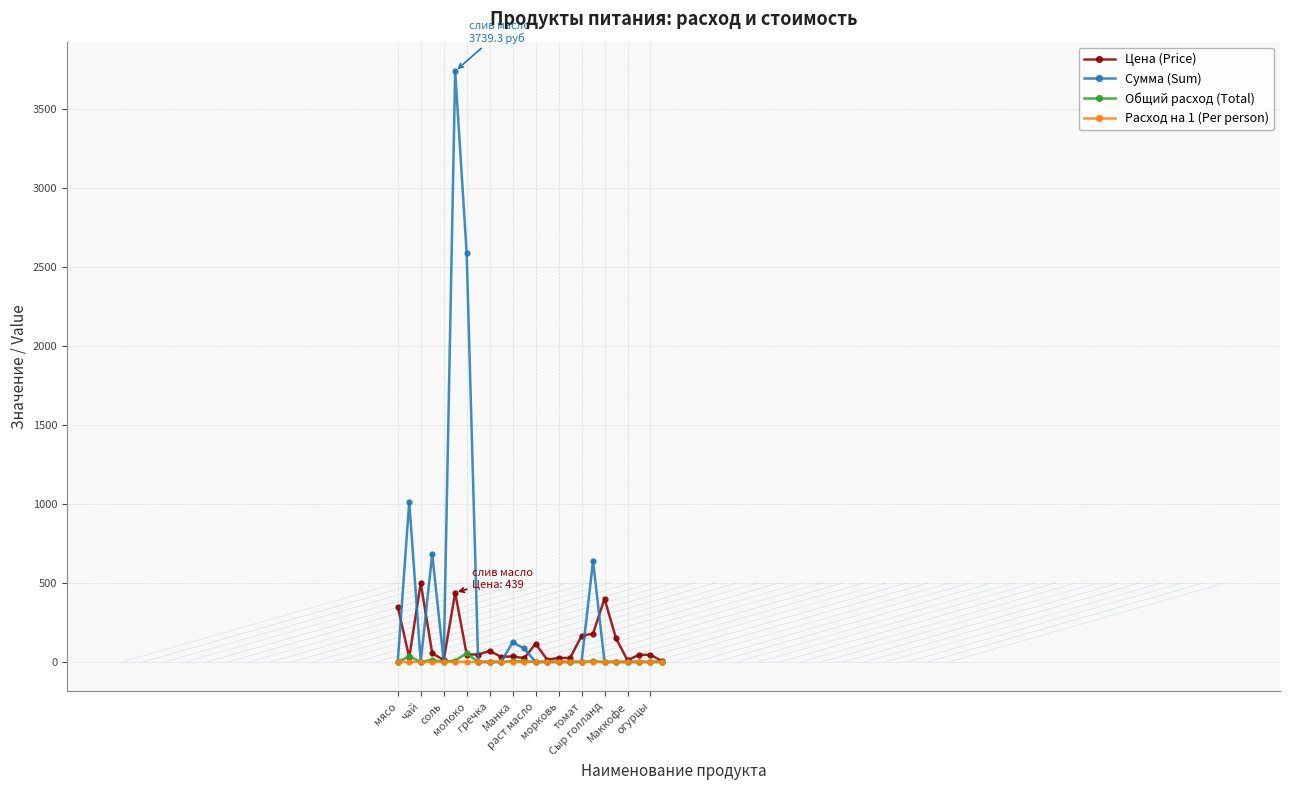

What are all the series names shown in the legend?

Цена (Price), Сумма (Sum), Общий расход (Total), Расход на 1 (Per person)